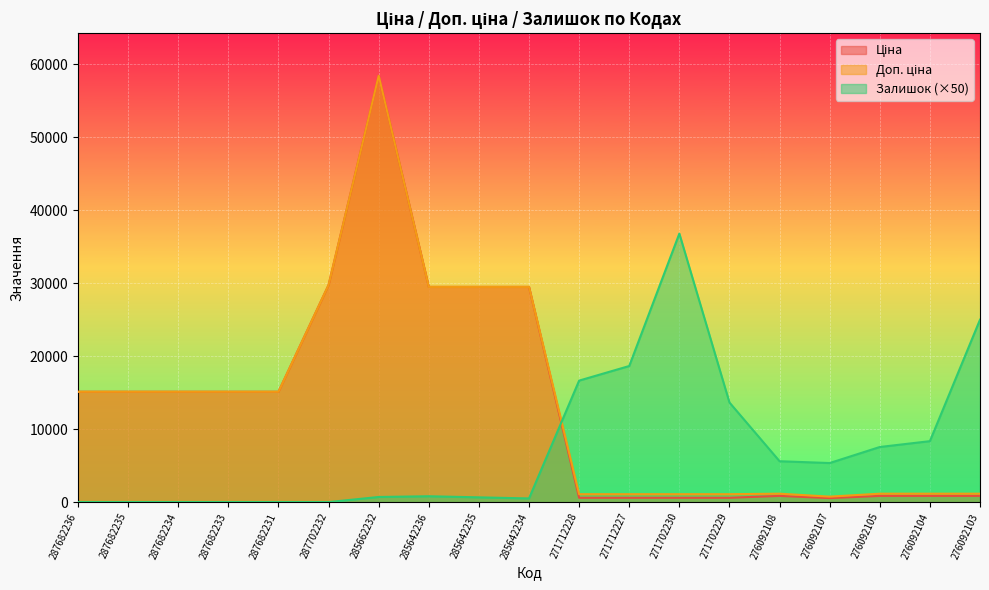

What is the total value across all series at 276092107?

6648.5